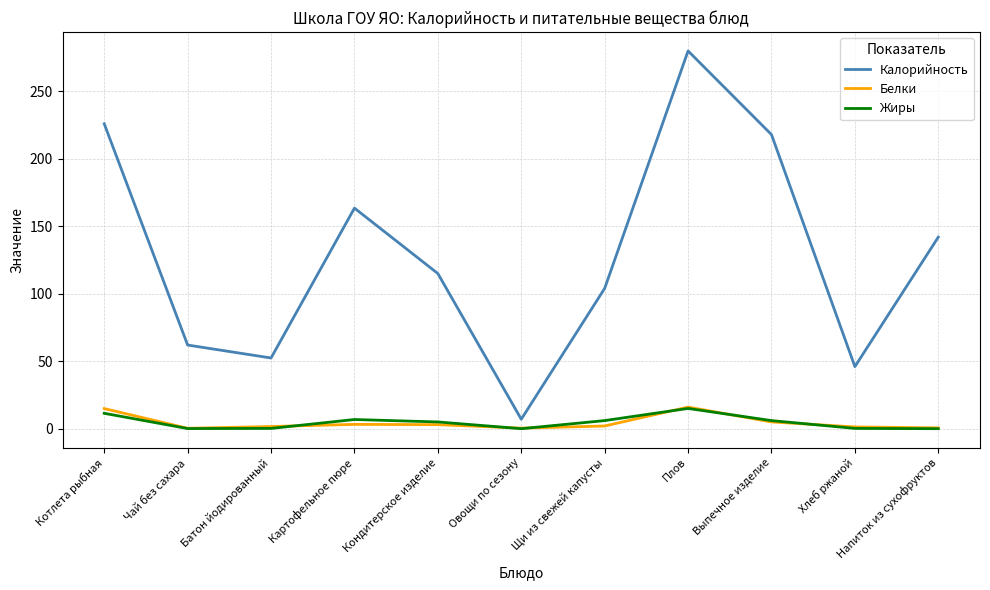

What is the greatest value displayed?

280.0